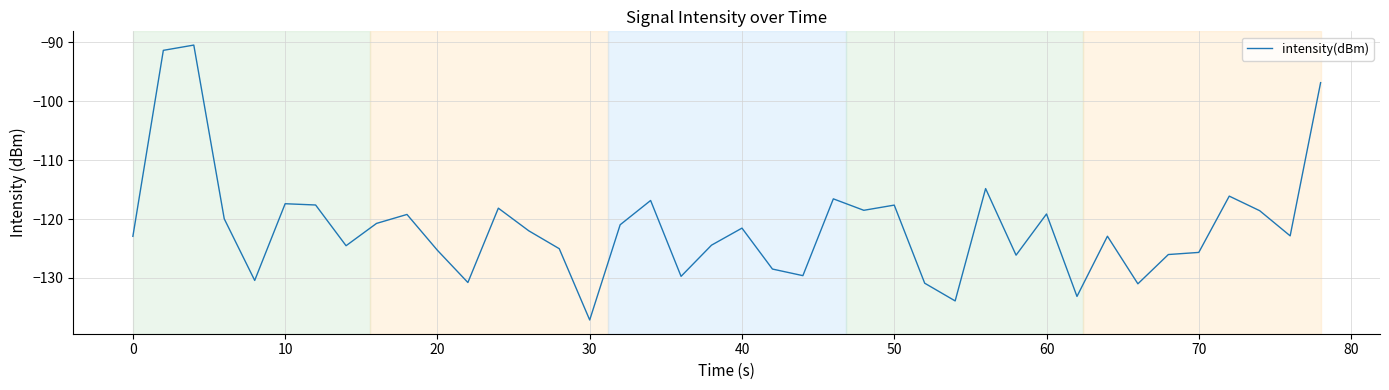

What is the difference between the maximum and minimum values?

46.6